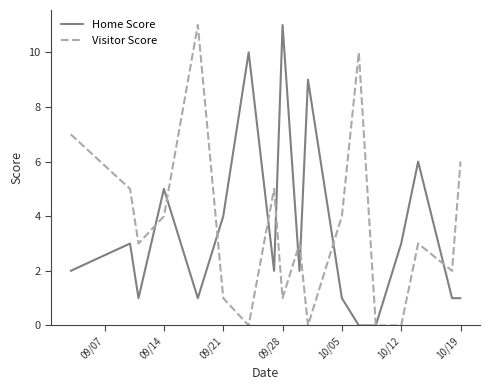

What is the highest value of the Home Score series?

11